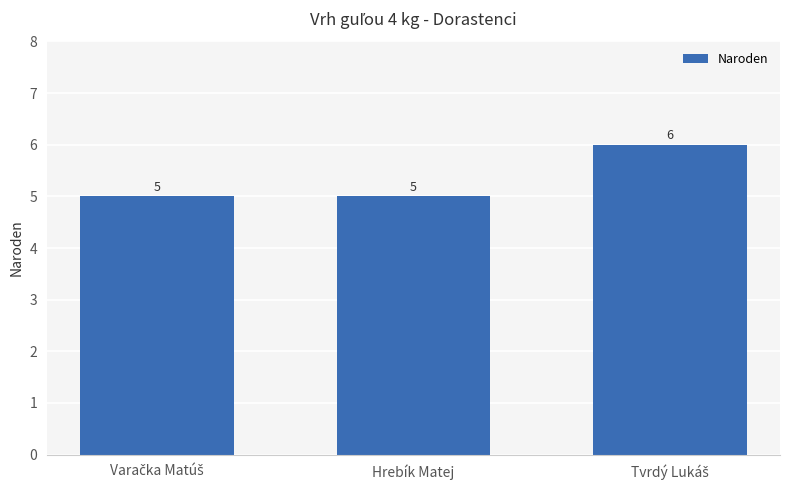

Reading right to left, what are all the values shown in this chart?

6	5	5